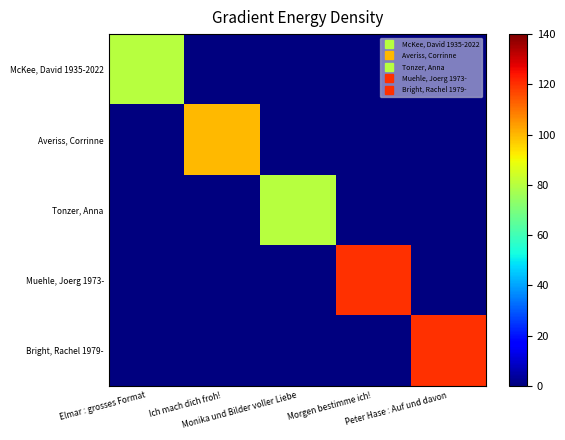

At which category is the sum across all series the highest?

Morgen bestimme ich!